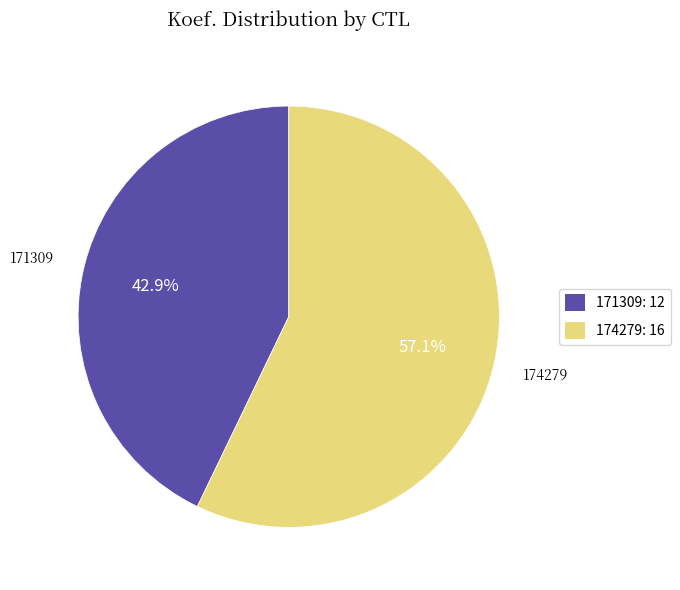

Which has a higher value, 171309: 12 or 174279: 16?

174279: 16